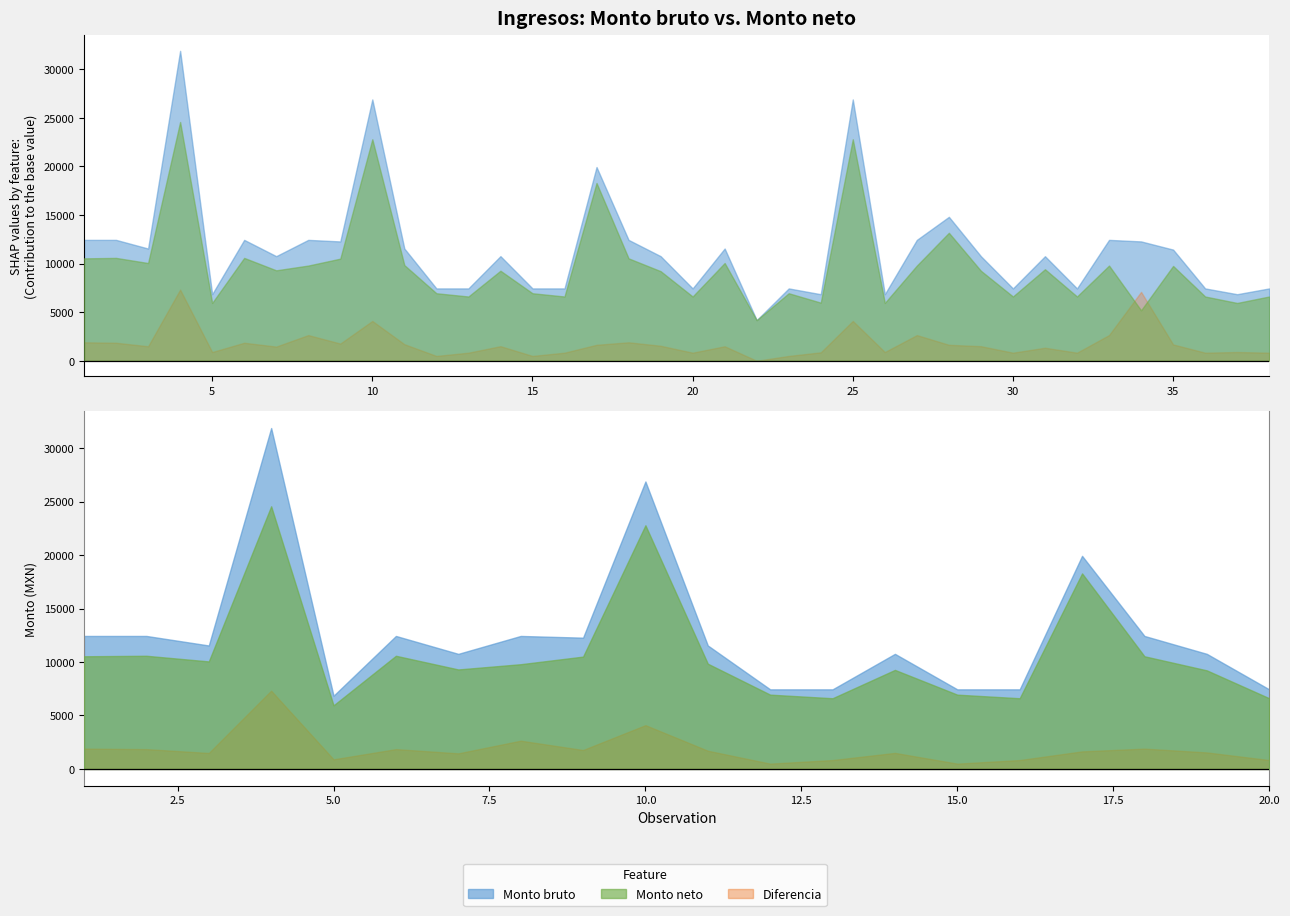

Where is the first local minimum for Monto neto?

3